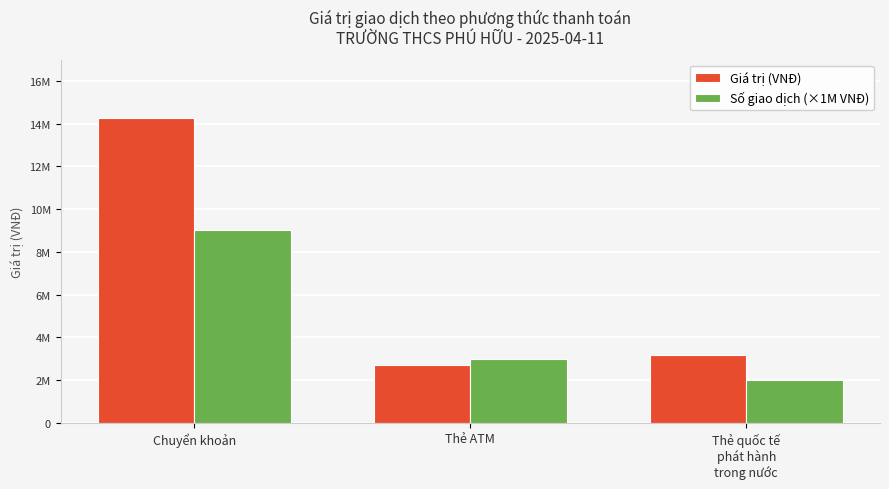

At which label does Số giao dịch (×1M VNĐ) first exceed 3000000?

Chuyển khoản